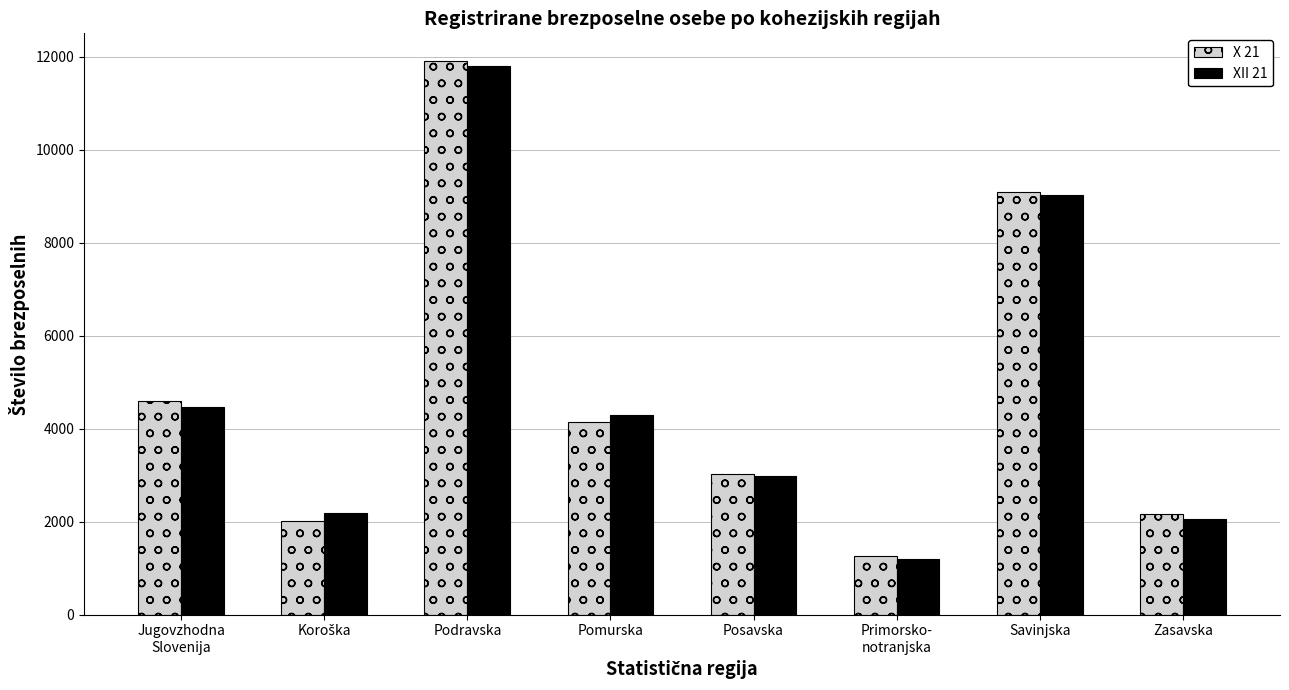

Which category has the lowest value across all series?

Primorsko-
notranjska